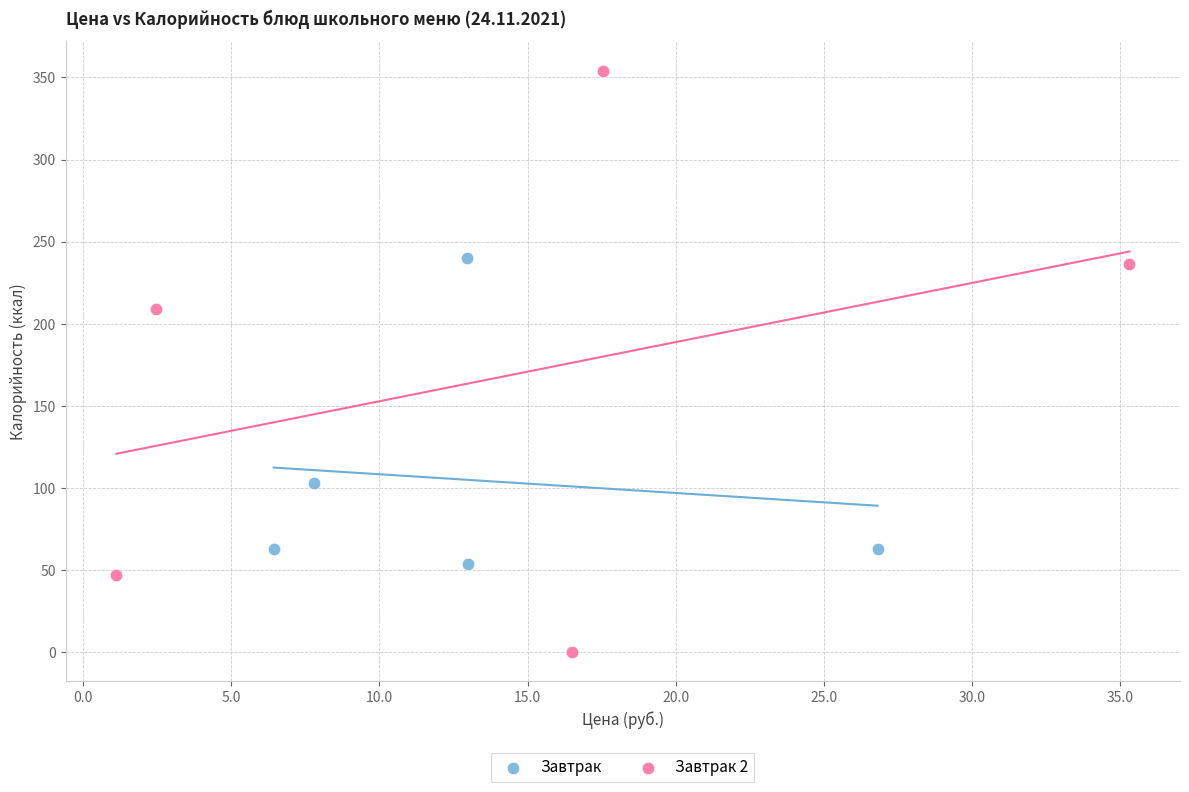

Which series reaches the minimum Y coordinate?

Завтрак 2